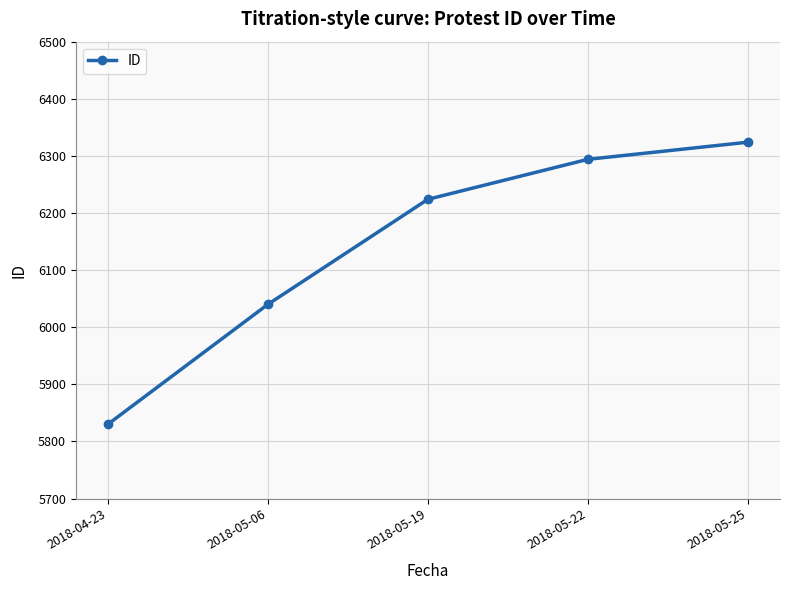

Reading right to left, list all the values displayed in this chart.

2018-05-25=6324	2018-05-22=6294	2018-05-19=6224	2018-05-06=6040	2018-04-23=5830